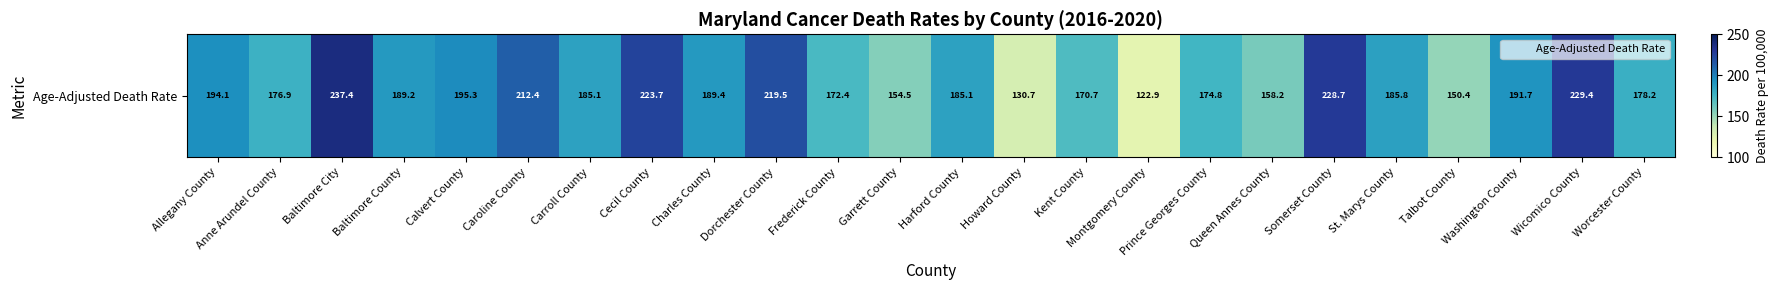

At which label is the value closest to 180?

Worcester County